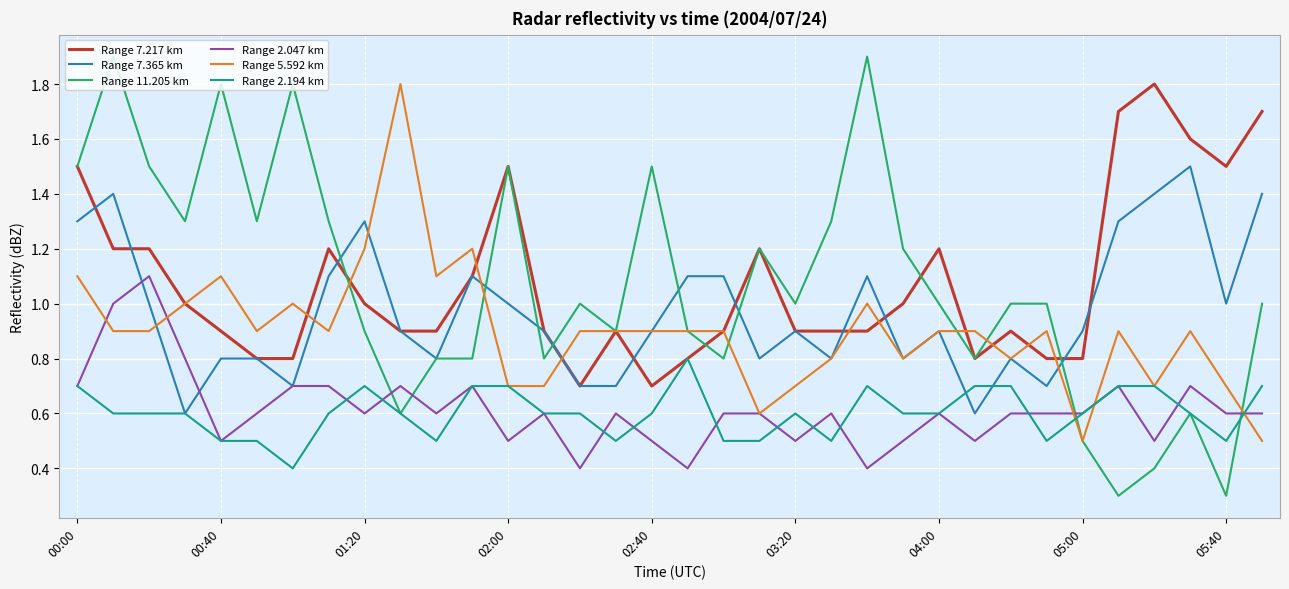

What is the smallest value displayed?

0.3